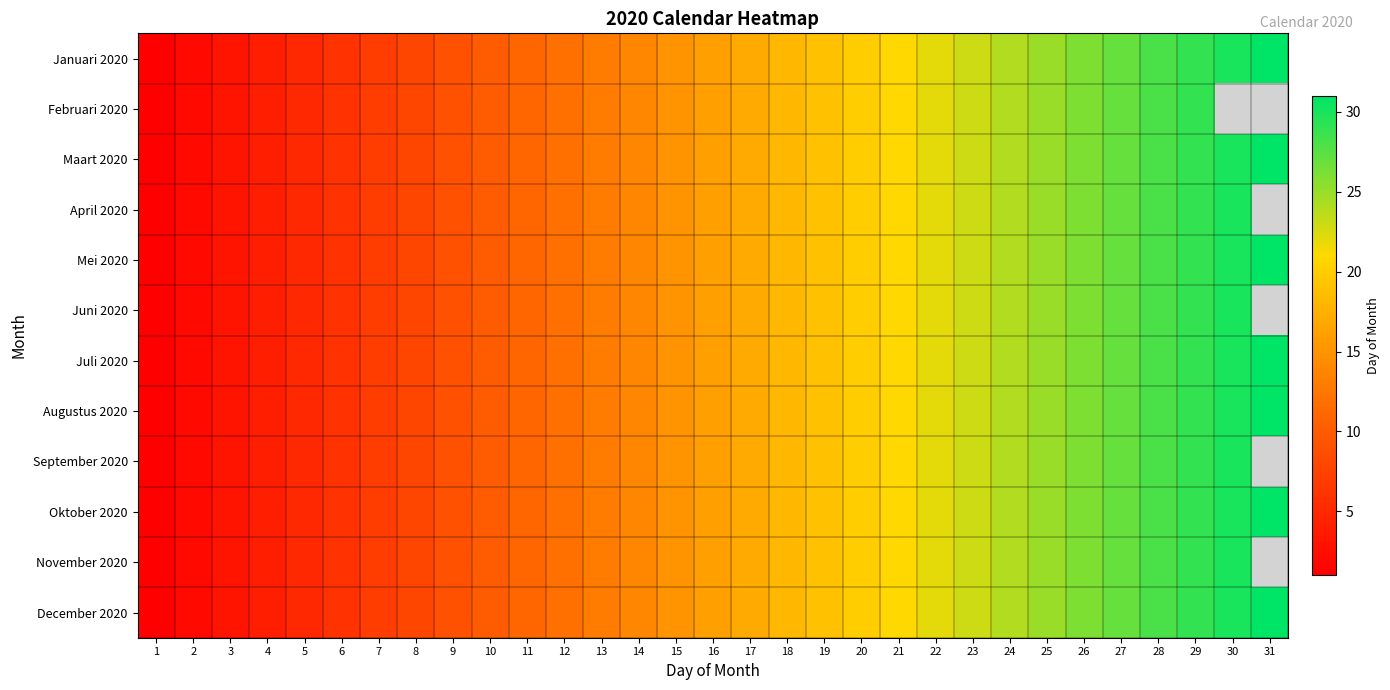

The value of Februari 2020 at 15 is 15.0. True or false?

True